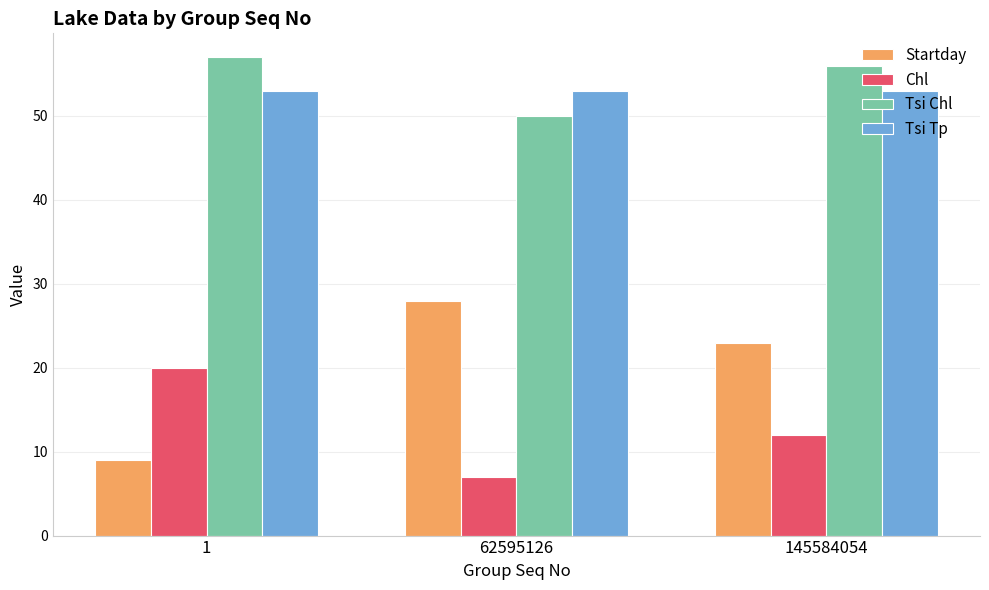

Between 62595126 and 145584054, which series saw the biggest shift?

Tsi Chl